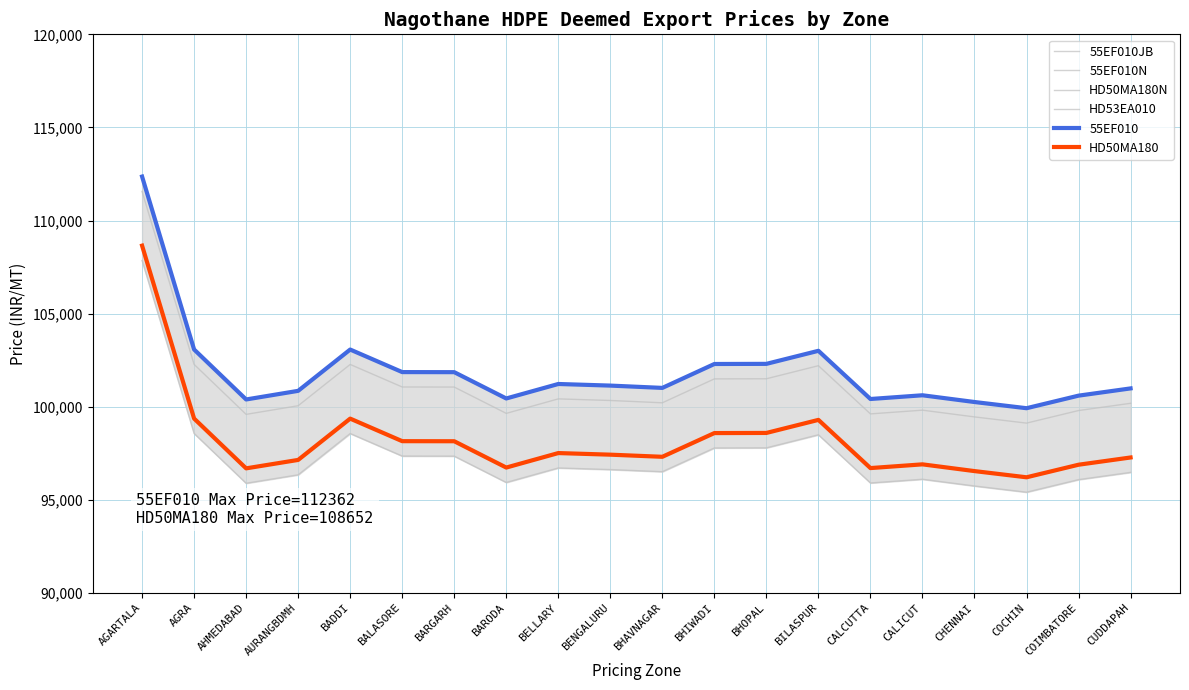

True or false: 55EF010N and 55EF010JB intersect in this chart.

False